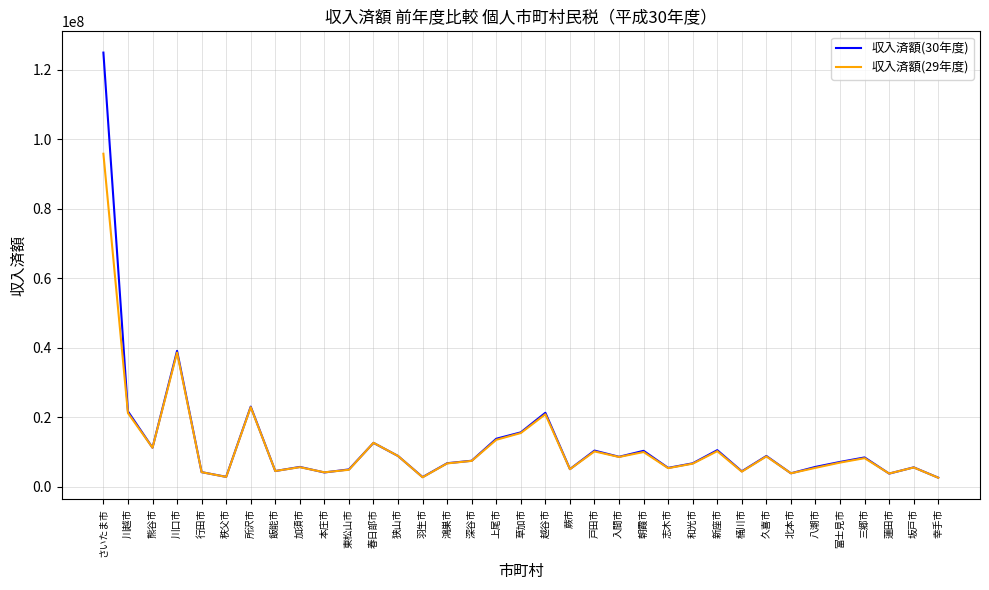

Which label corresponds to the largest value in the chart?

さいたま市